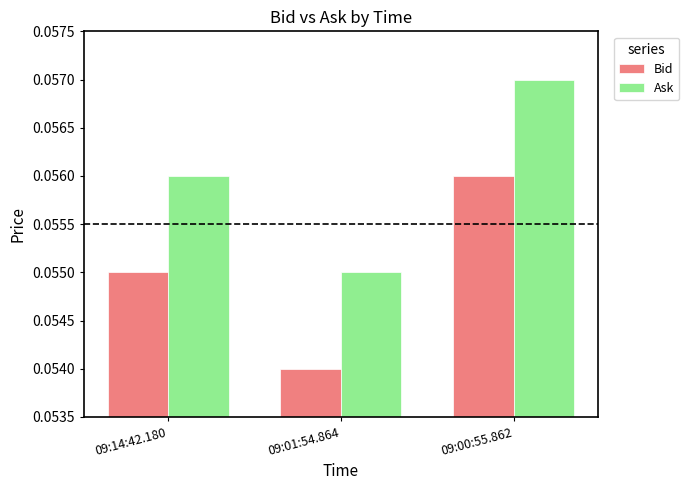

True or false: Ask has a value of 0.0 at 09:00:55.862.

False